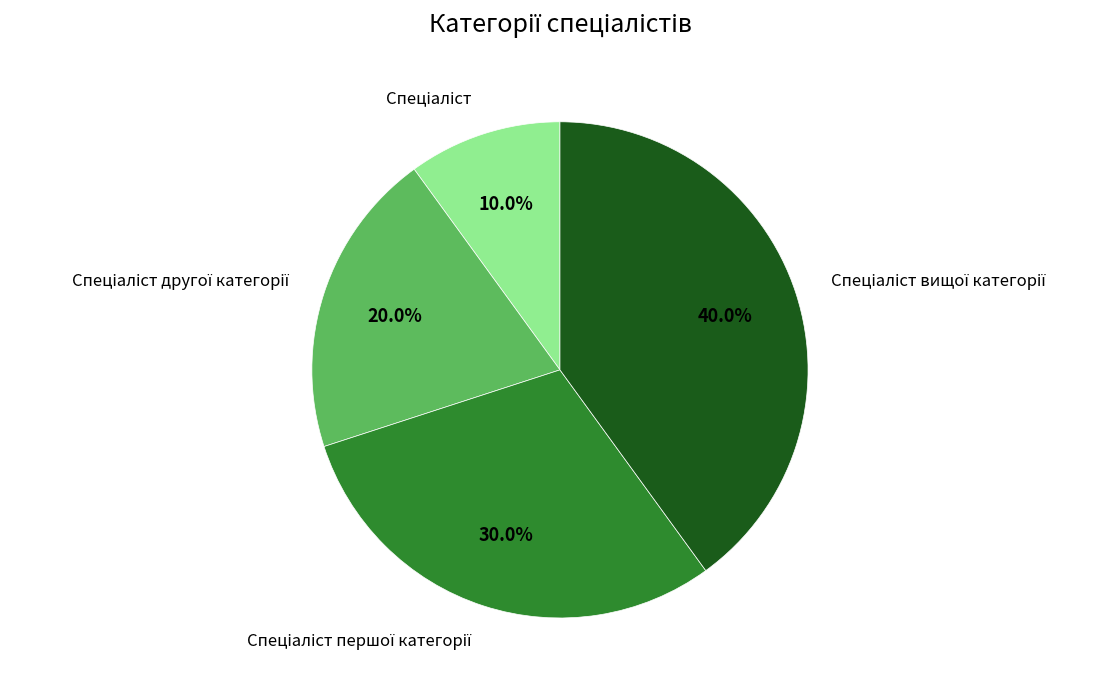

Is there any slice that represents more than half of the pie?

No